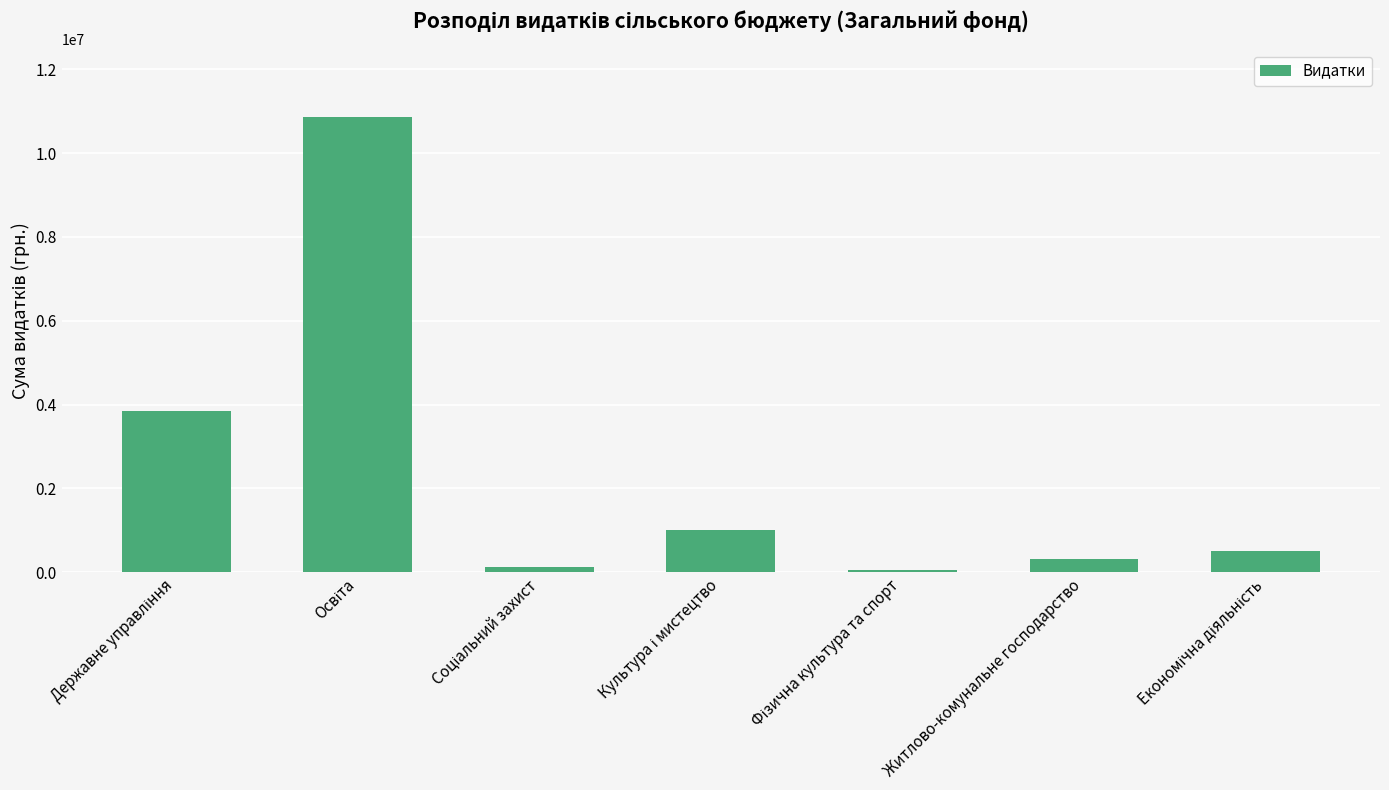

What is the greatest value displayed?

10857758